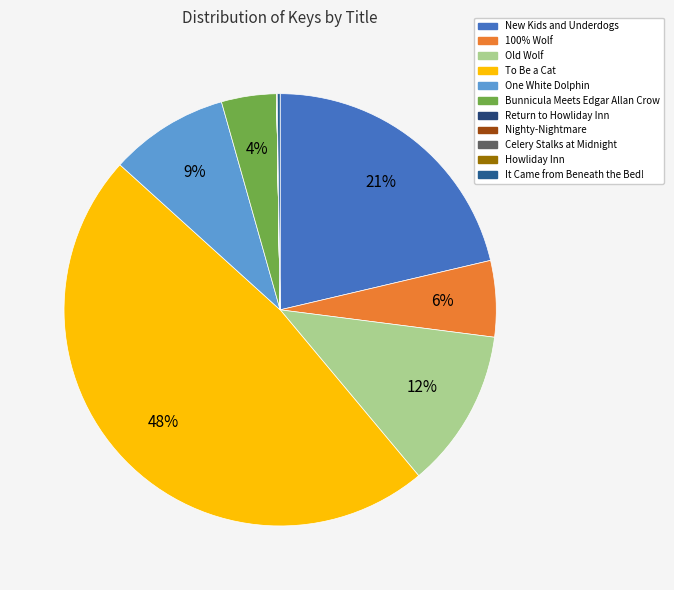

To the nearest percent, what percentage of the pie is New Kids and Underdogs?

21%